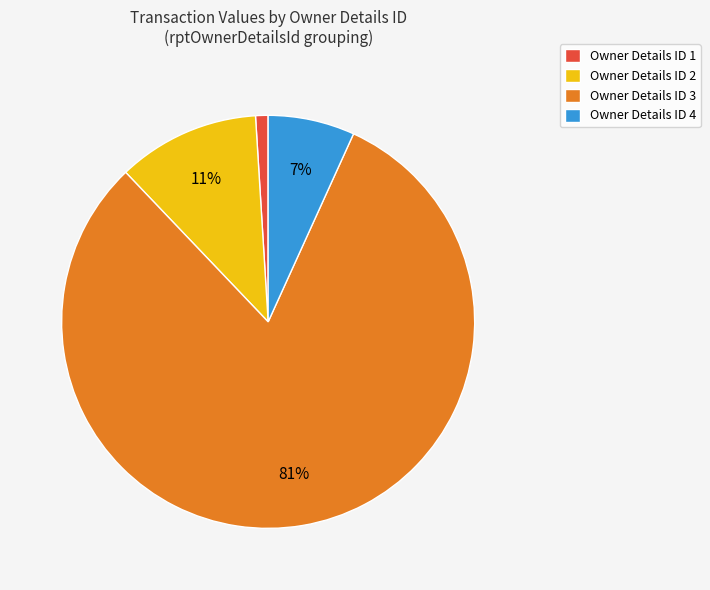

To the nearest percent, what is the average slice percentage?

25%